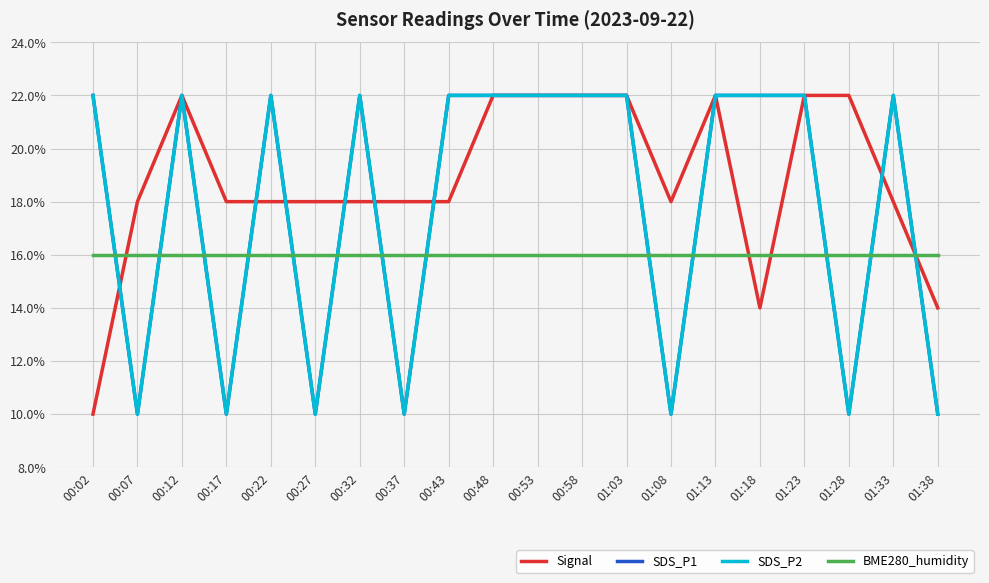

Reading right to left, transcribe all the data shown in this chart.

Signal: 01:38=14	01:33=18	01:28=22	01:23=22	01:18=14	01:13=22	01:08=18	01:03=22	00:58=22	00:53=22	00:48=22	00:43=18	00:37=18	00:32=18	00:27=18	00:22=18	00:17=18	00:12=22	00:07=18	00:02=10
SDS_P1: 01:38=10	01:33=22	01:28=10	01:23=22	01:18=22	01:13=22	01:08=10	01:03=22	00:58=22	00:53=22	00:48=22	00:43=22	00:37=10	00:32=22	00:27=10	00:22=22	00:17=10	00:12=22	00:07=10	00:02=22
SDS_P2: 01:38=10	01:33=22	01:28=10	01:23=22	01:18=22	01:13=22	01:08=10	01:03=22	00:58=22	00:53=22	00:48=22	00:43=22	00:37=10	00:32=22	00:27=10	00:22=22	00:17=10	00:12=22	00:07=10	00:02=22
BME280_humidity: 01:38=16	01:33=16	01:28=16	01:23=16	01:18=16	01:13=16	01:08=16	01:03=16	00:58=16	00:53=16	00:48=16	00:43=16	00:37=16	00:32=16	00:27=16	00:22=16	00:17=16	00:12=16	00:07=16	00:02=16